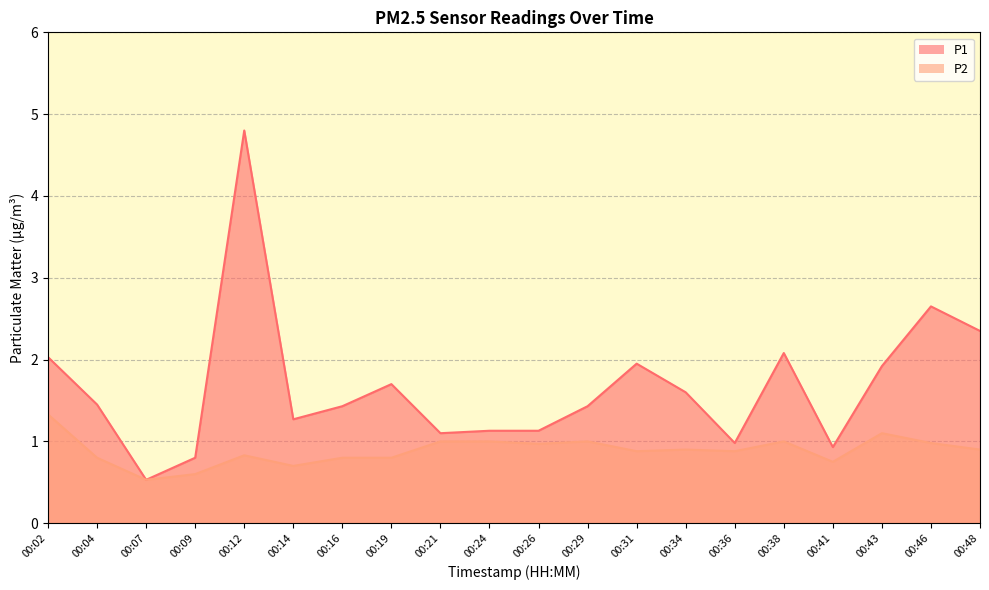

In P2, how many points are higher than both neighbors (excluding endpoints)?

5